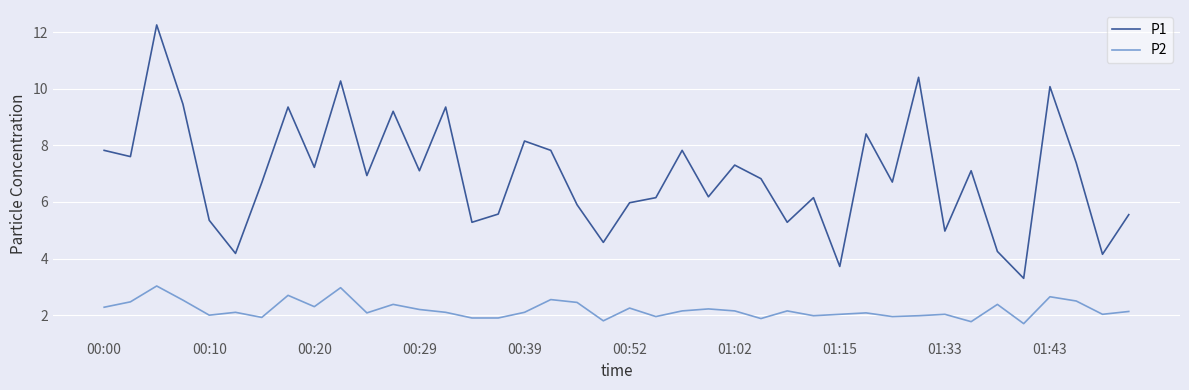

List the series in order of their overall mean, lowest first.

P2, P1